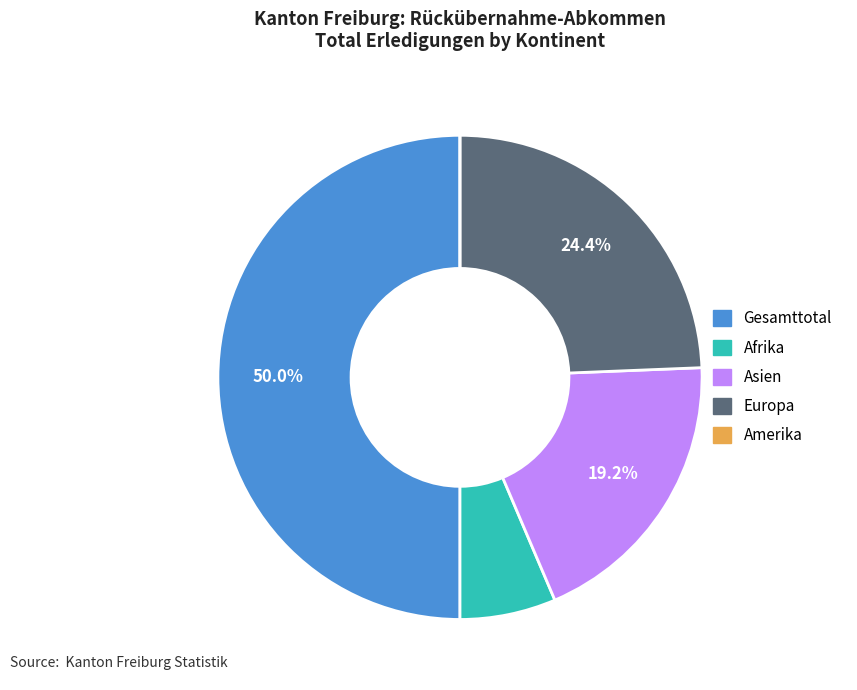

Do Afrika and Gesamttotal together represent more than half of the pie?

Yes